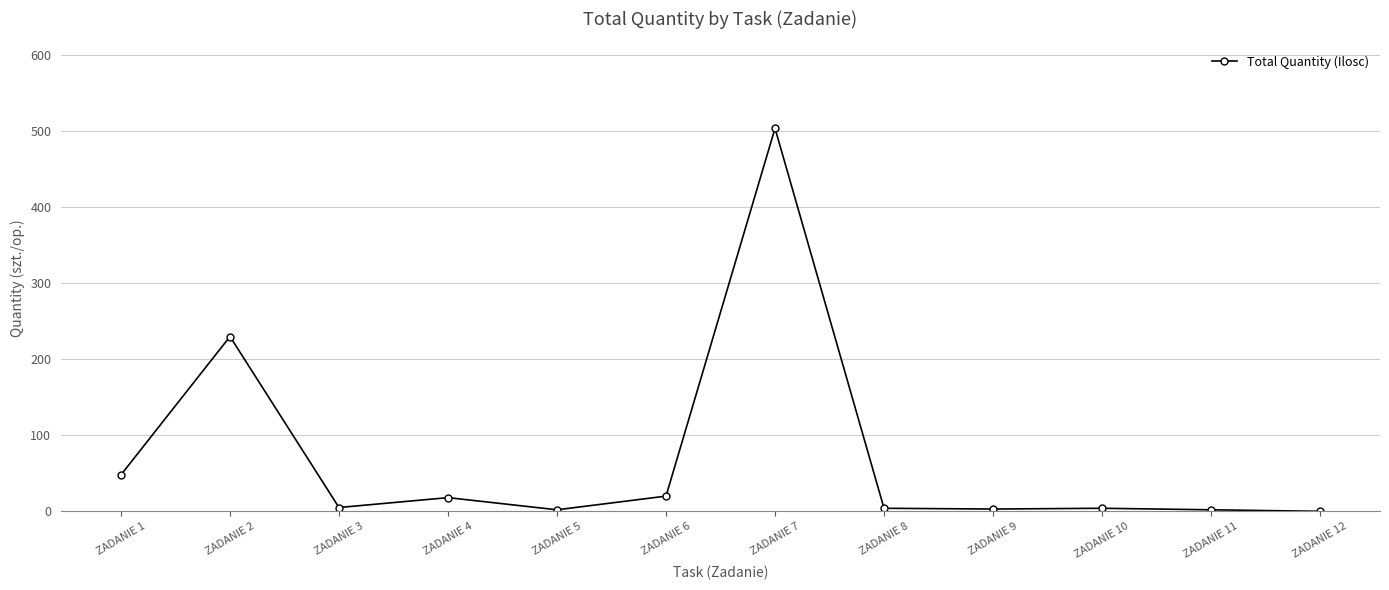

How many values are below 5?

6